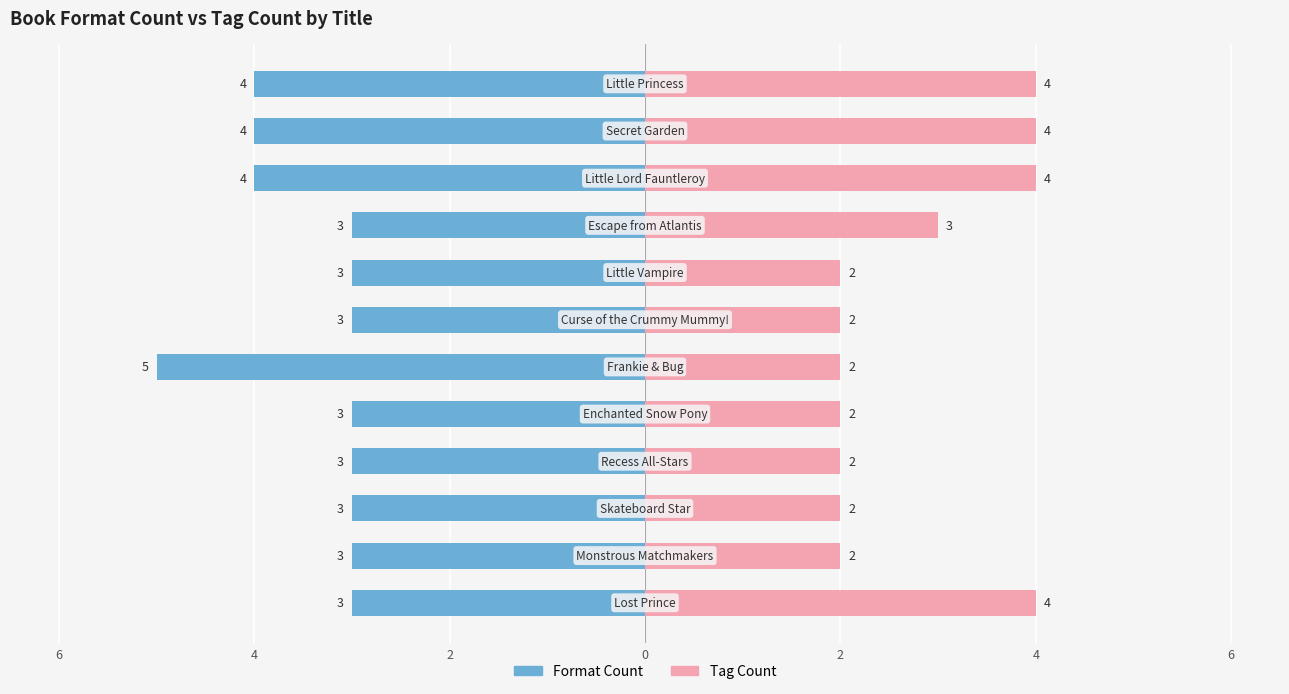

How many bars are there in total?

24